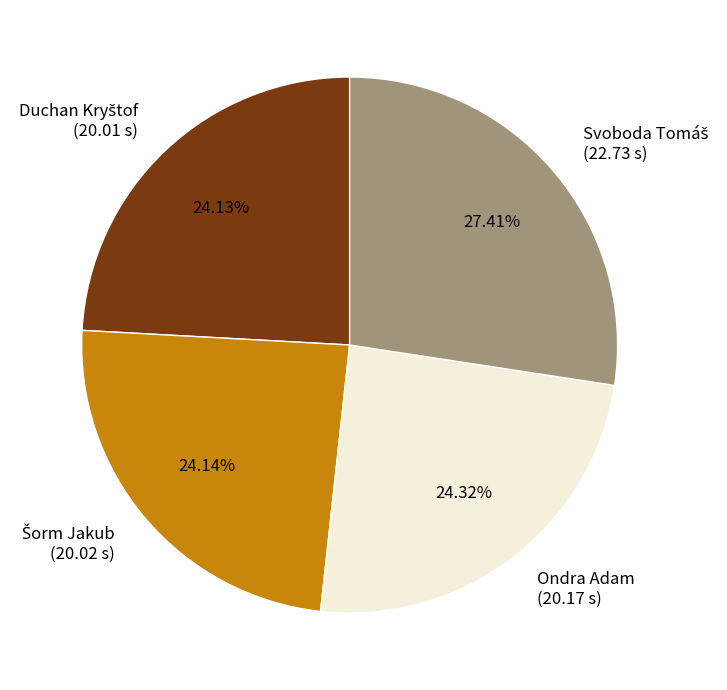

Is there any slice that represents more than half of the pie?

No